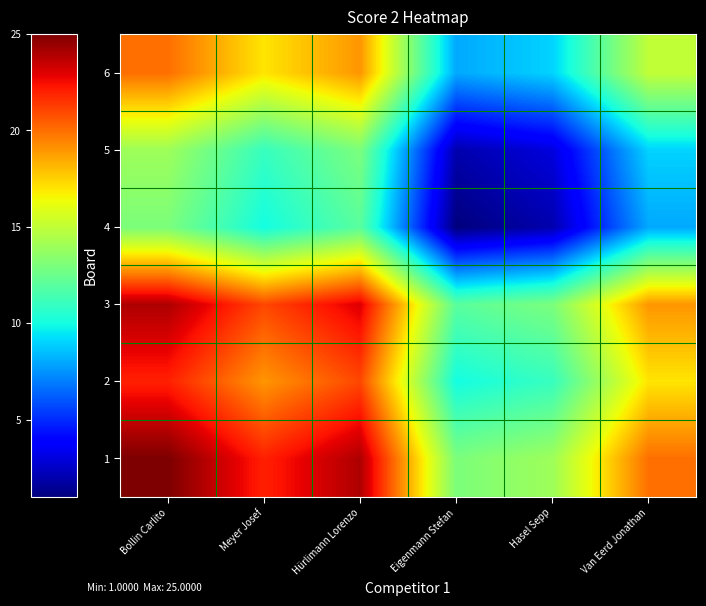

At which category is the sum across all series the highest?

Bollin Carlito